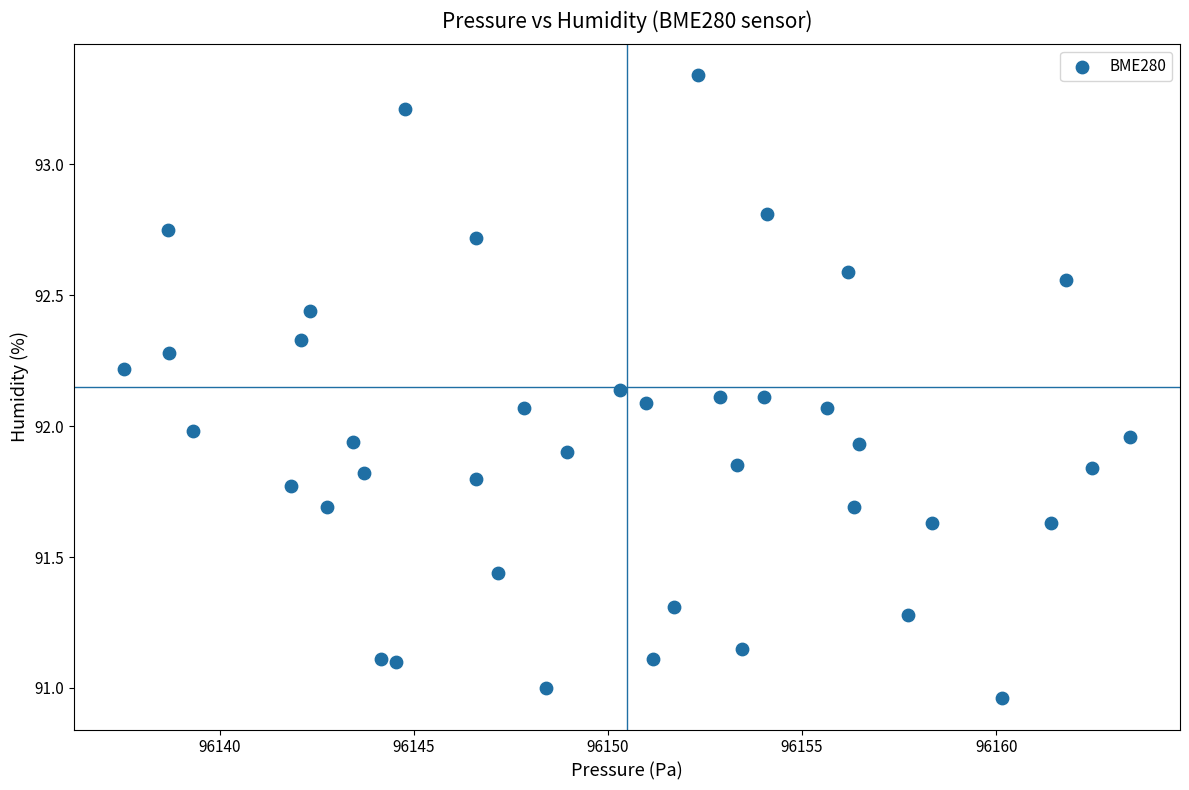

What is the range of Y values (max minus min)?

2.4